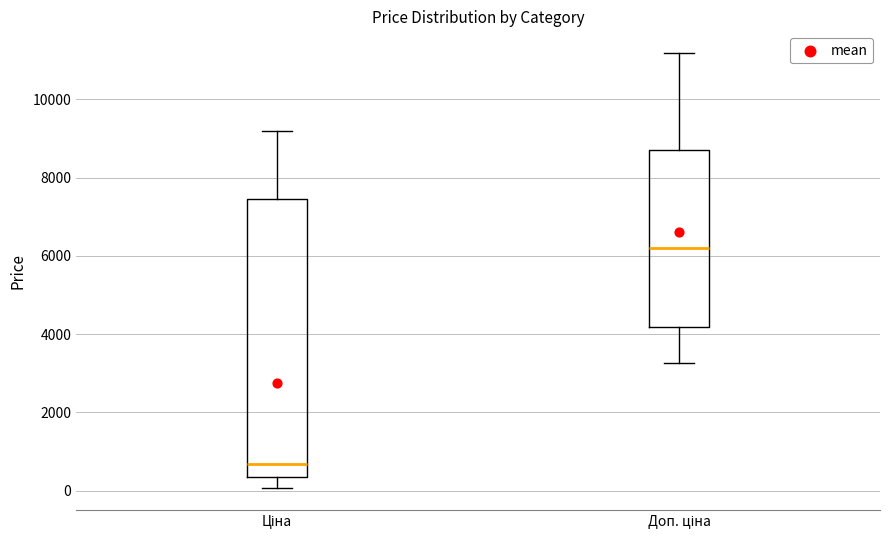

Where is the upper edge of the box for Ціна on the y-axis? The values are not printed on the chart, so give them approximately, as read against the axis.

7400